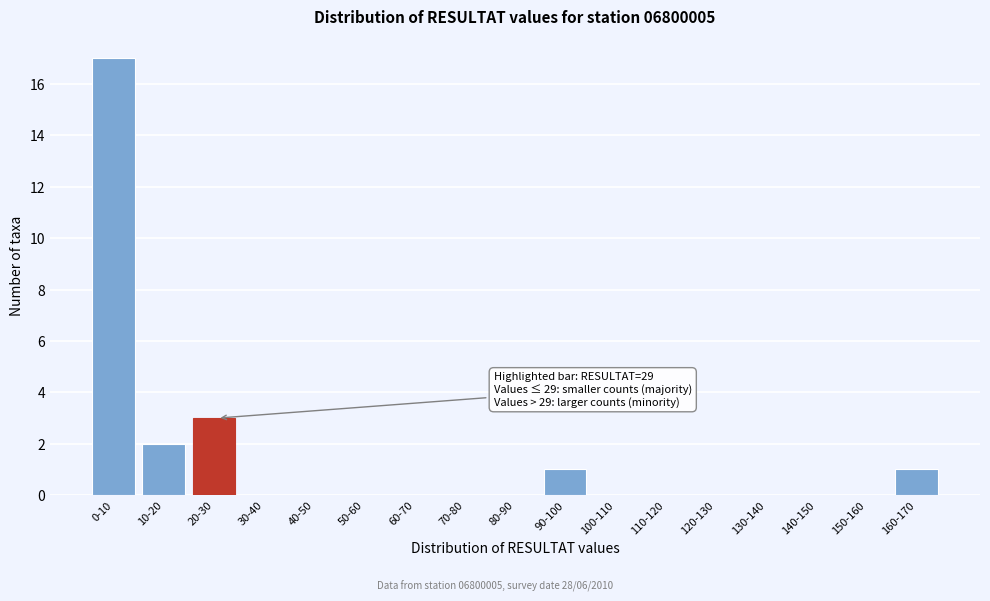

Reading right to left, extract all data points from this chart.

160-170=1	150-160=0	140-150=0	130-140=0	120-130=0	110-120=0	100-110=0	90-100=1	80-90=0	70-80=0	60-70=0	50-60=0	40-50=0	30-40=0	20-30=3	10-20=2	0-10=17